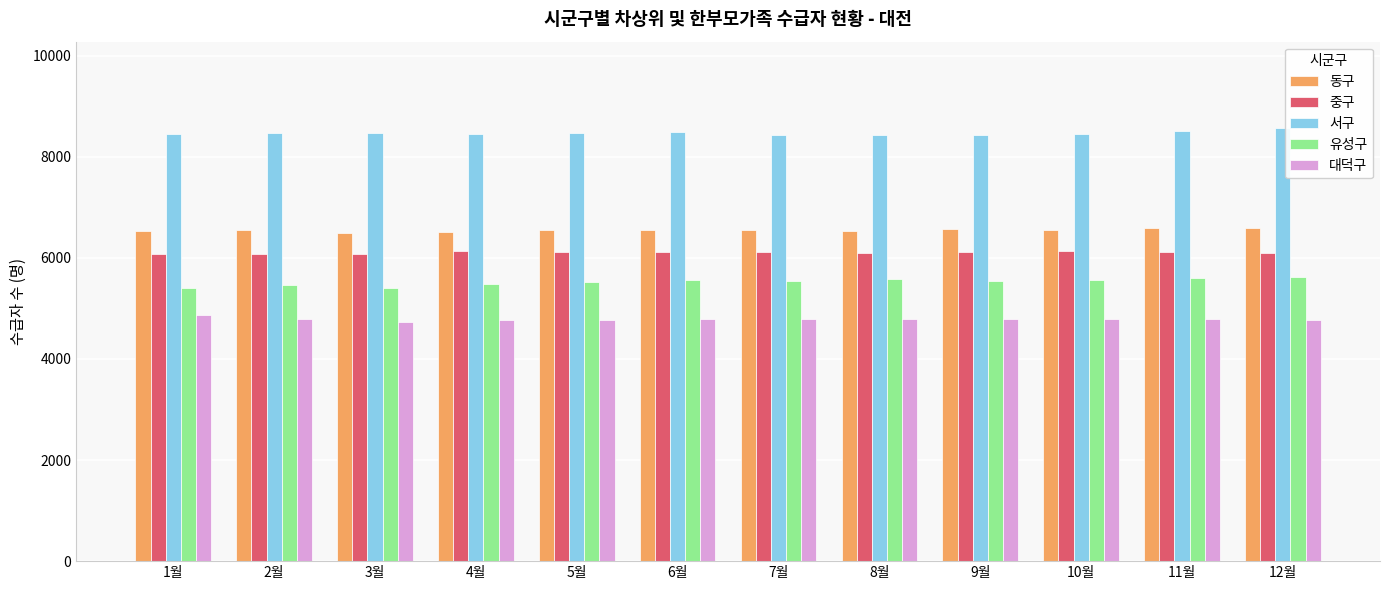

What are all the series names shown in the legend?

동구, 중구, 서구, 유성구, 대덕구